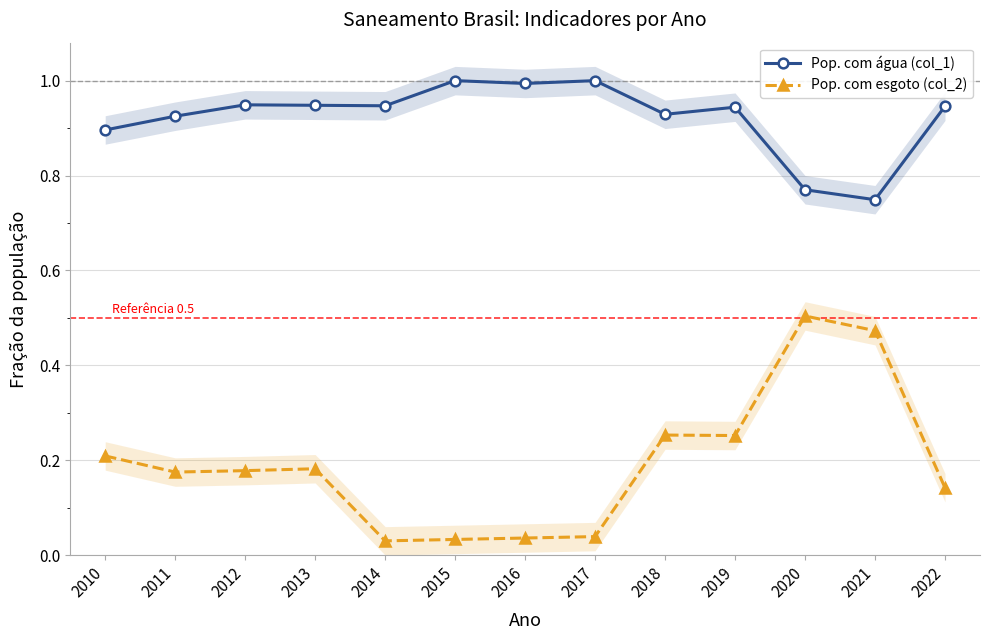

True or false: Pop. com esgoto (col_2) and Pop. com água (col_1) cross at least once.

False